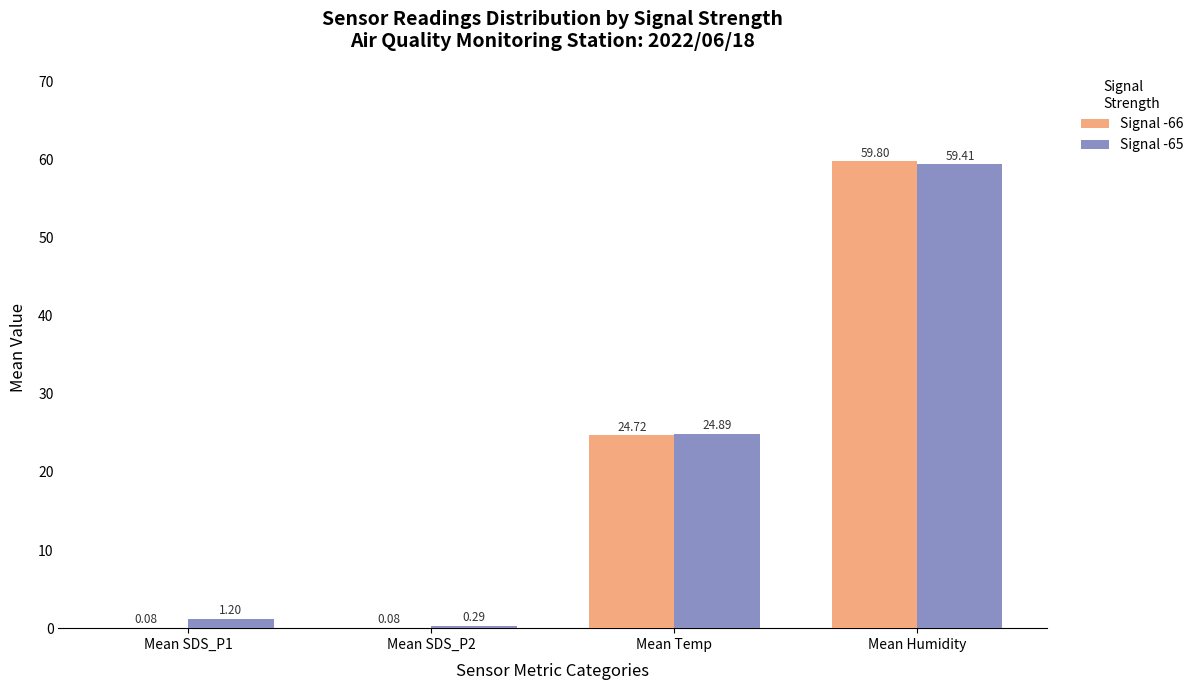

At which label does Signal -65 reach its peak?

Mean Humidity